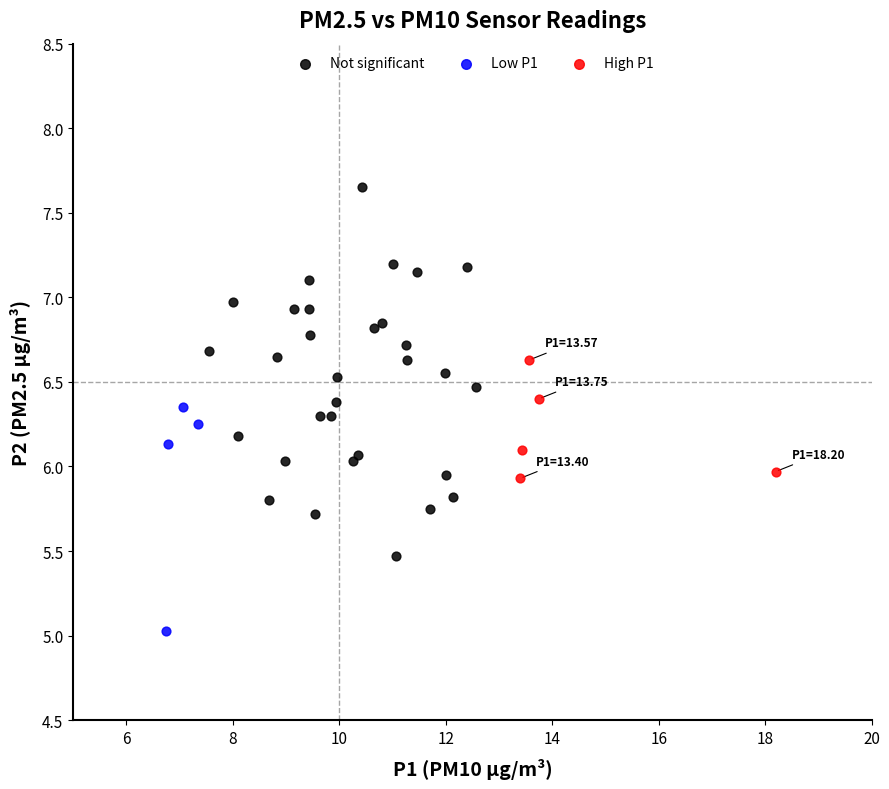

Which series contains the lowest Y value?

Low P1